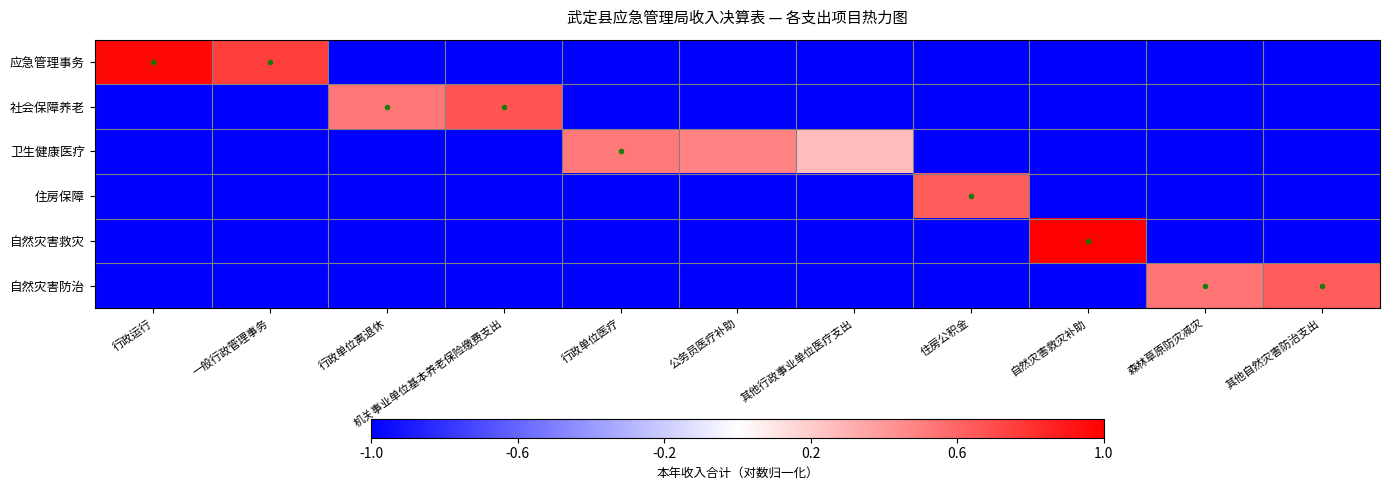

What is the total value across all series at 一般行政管理事务?

-4.2